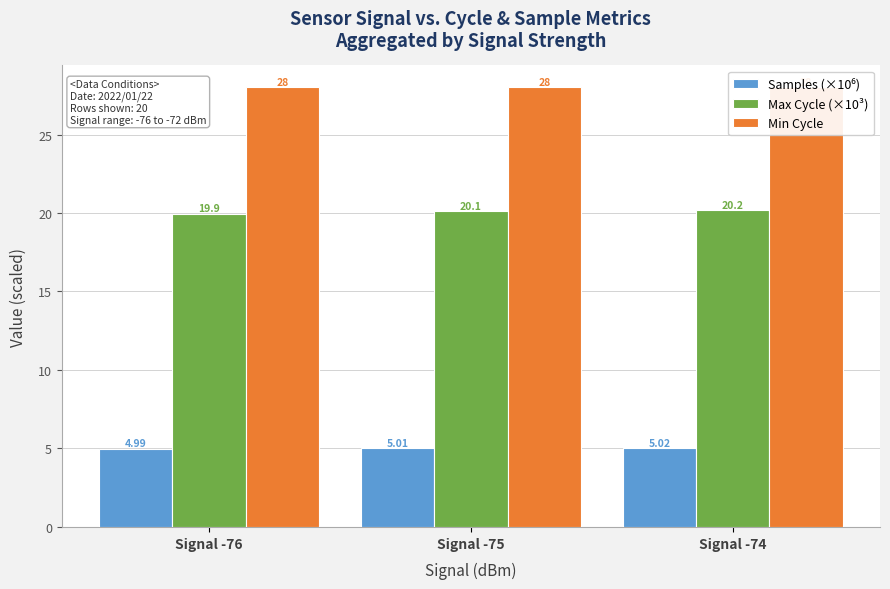

How many Samples (×10⁶) values are between 4 and 5?

1